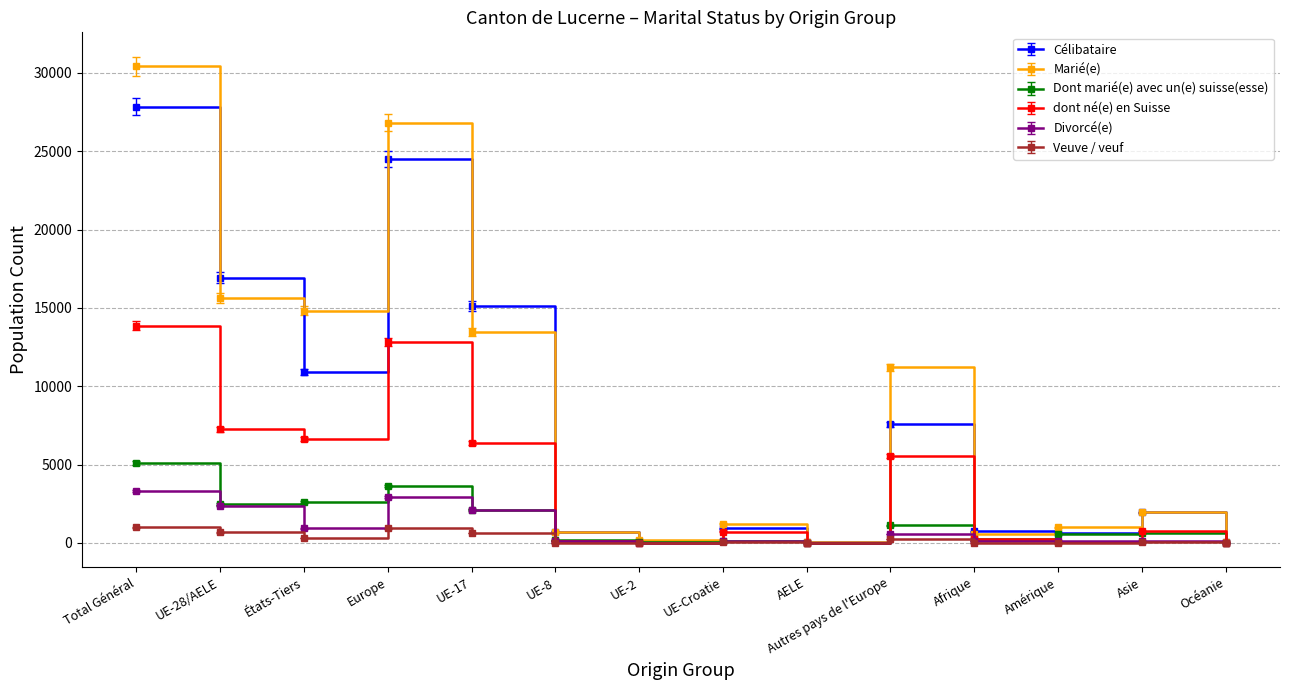

List the series in order of their peak value, lowest first.

Veuve / veuf, Divorcé(e), Dont marié(e) avec un(e) suisse(esse), dont né(e) en Suisse, Célibataire, Marié(e)